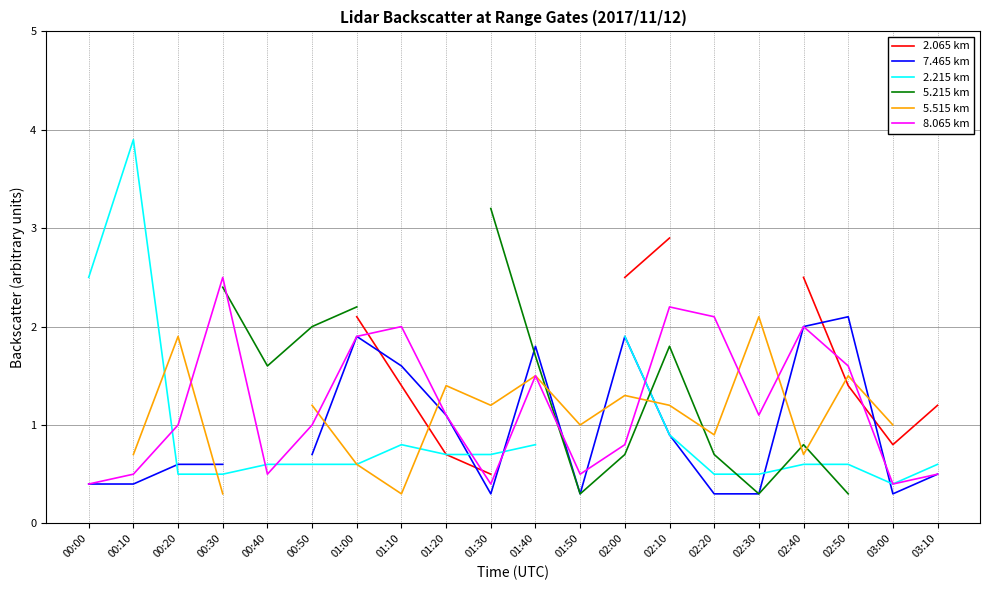

What is the difference between the maximum and minimum values in the 7.465 km series?

1.8